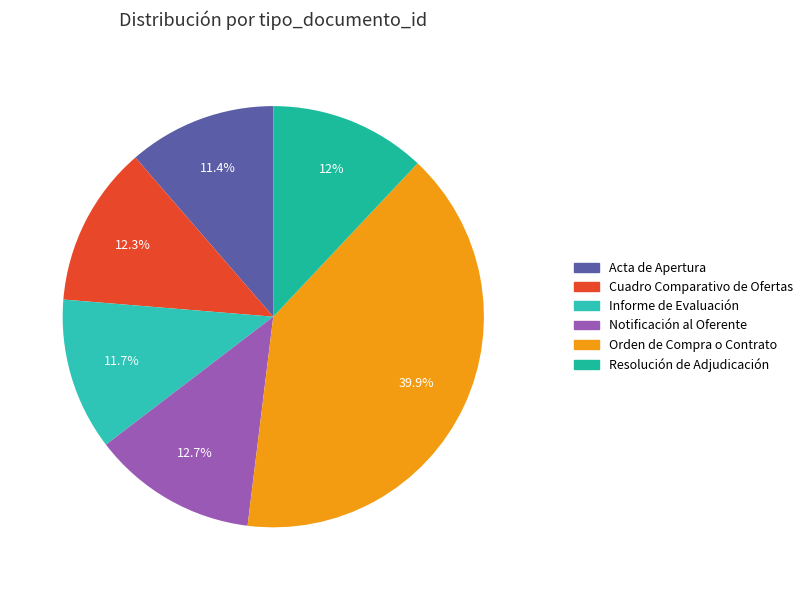

True or false: Orden de Compra o Contrato accounts for 40% of the total.

True